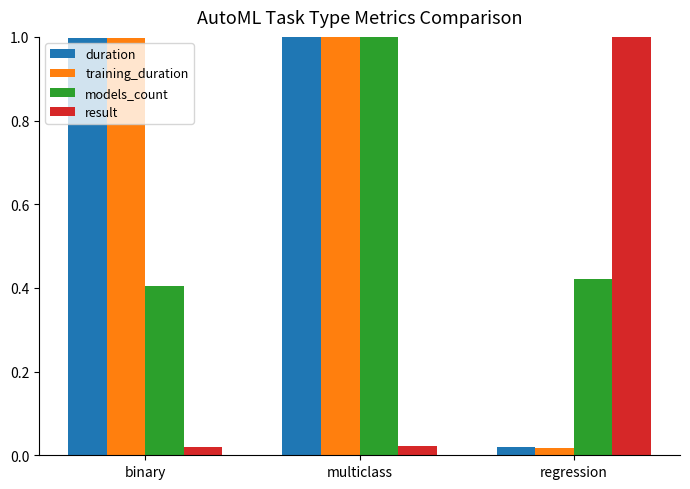

What is the spread (max minus min) of values at regression?

1.0